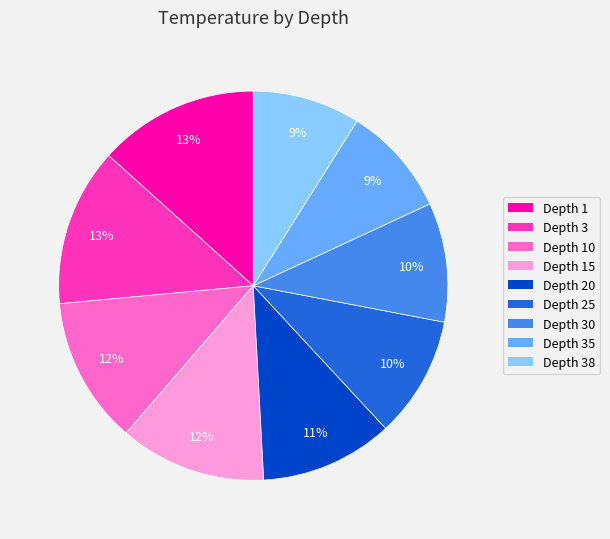

To the nearest percent, what is the average slice percentage?

11%